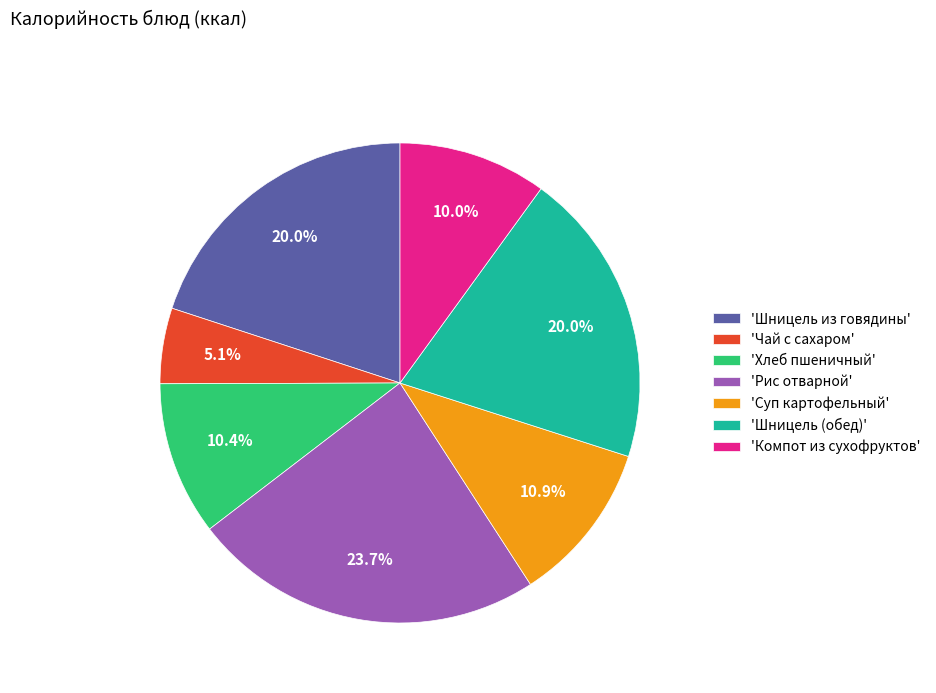

Which category has the smallest portion of the pie?

'Чай с сахаром'